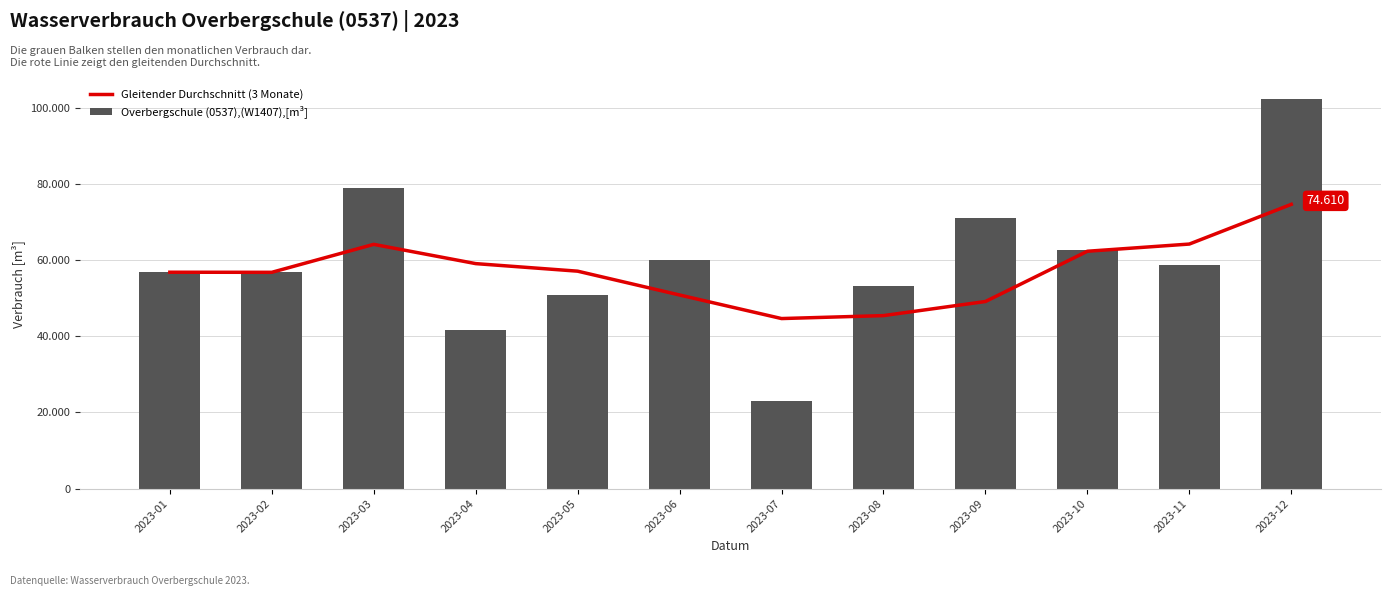

Where does the Gleitender Durchschnitt (3 Monate) series first go above 57073?

2023-03